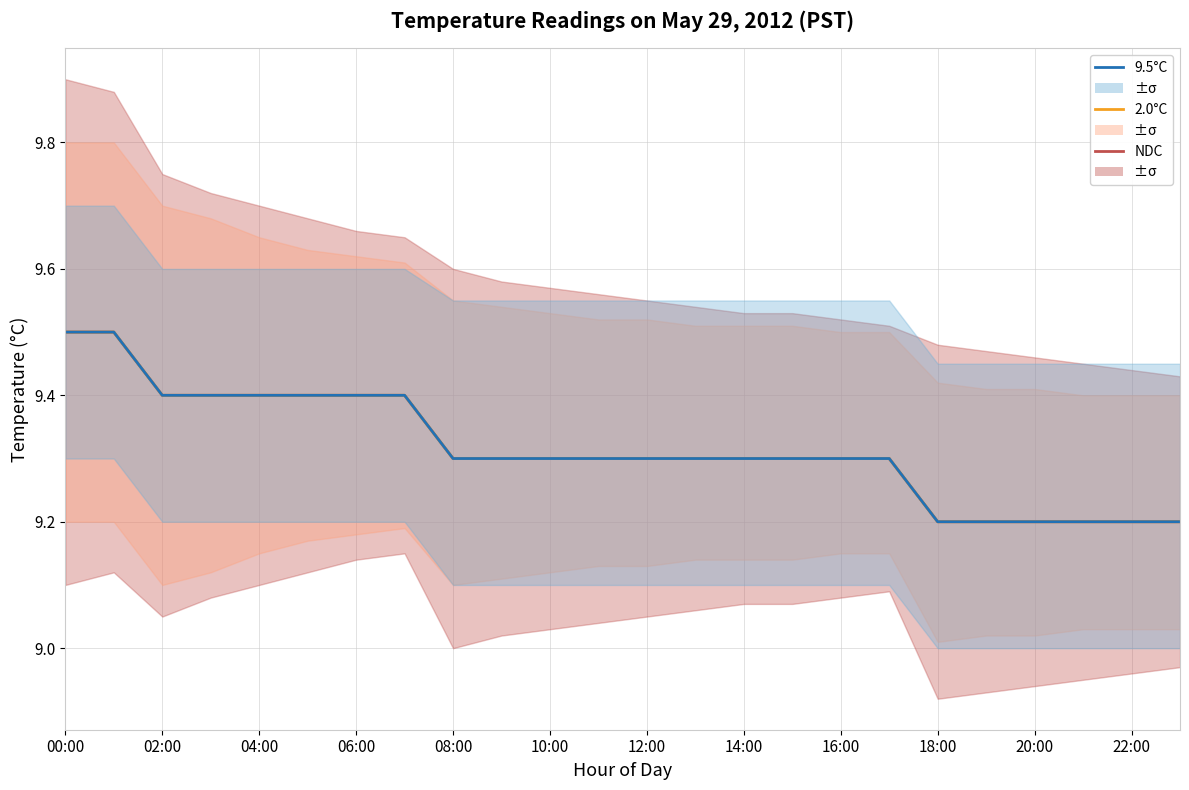

What is the label of the 7th point from the right?

17